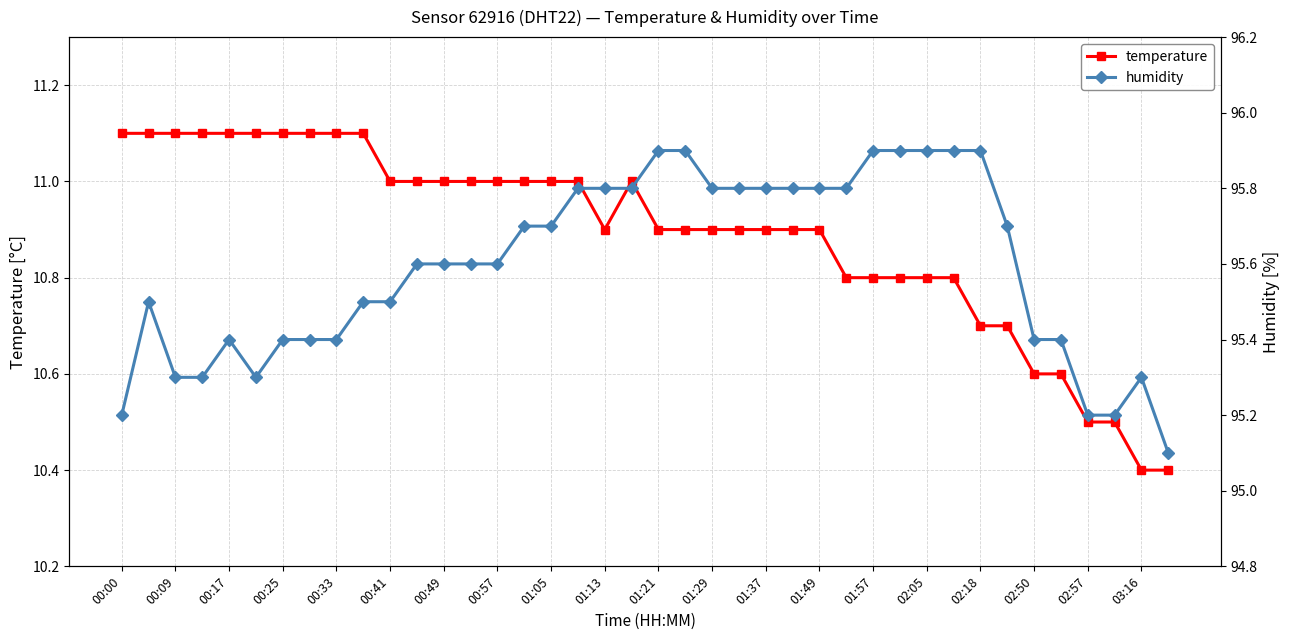

True or false: humidity and temperature intersect in this chart.

False